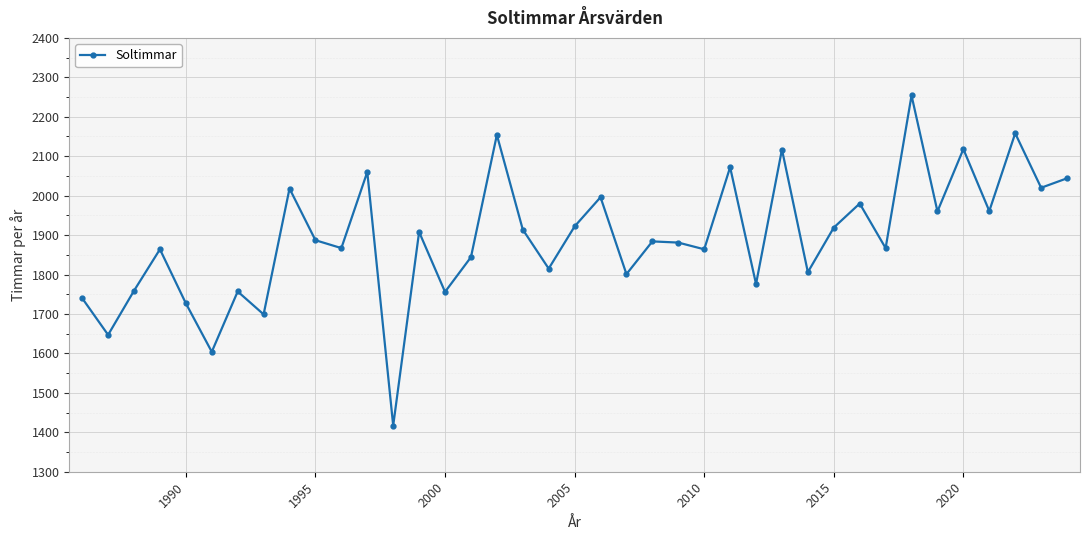

Count the number of categories in the chart.

39